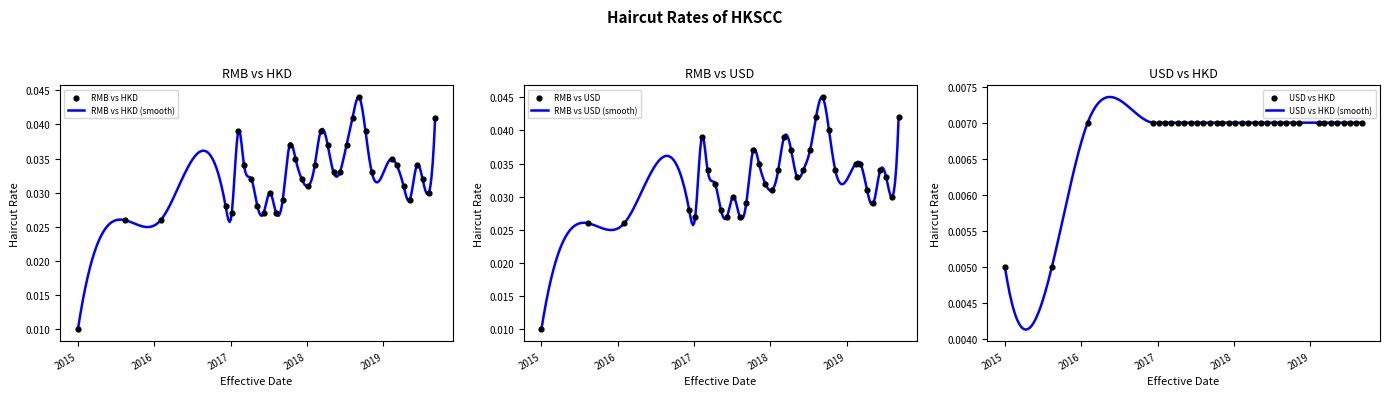

Which series has the largest Y range (max minus min)?

RMB vs USD